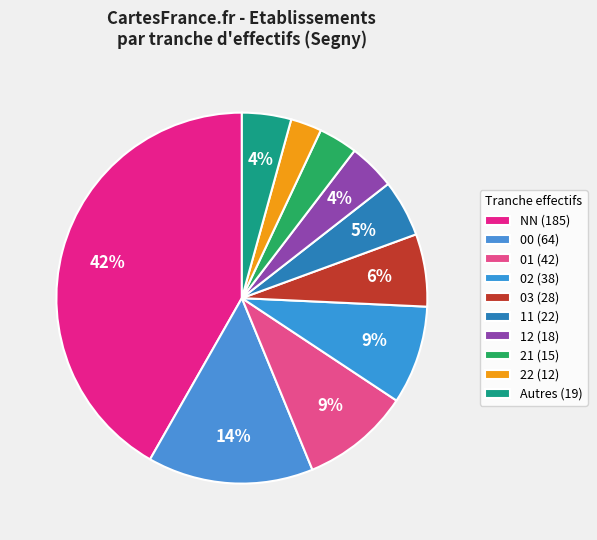

Does any single category account for the majority?

No